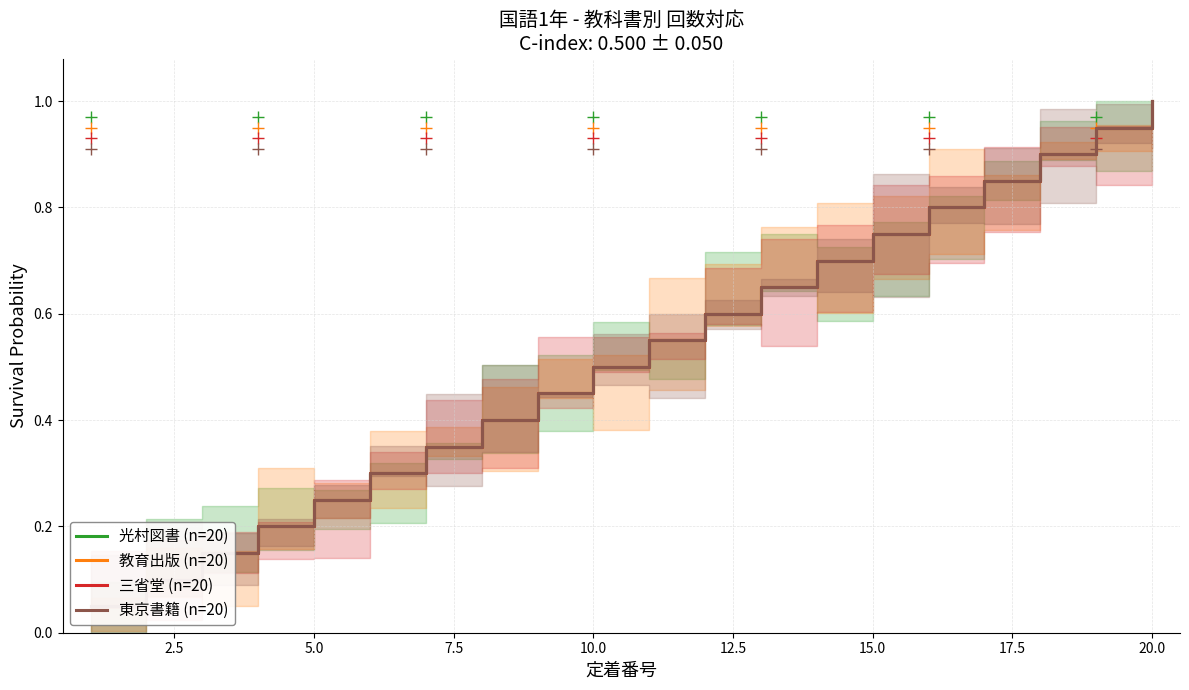

List the series in order of their peak value, lowest first.

光村図書 (n=20), 教育出版 (n=20), 三省堂 (n=20), 東京書籍 (n=20)